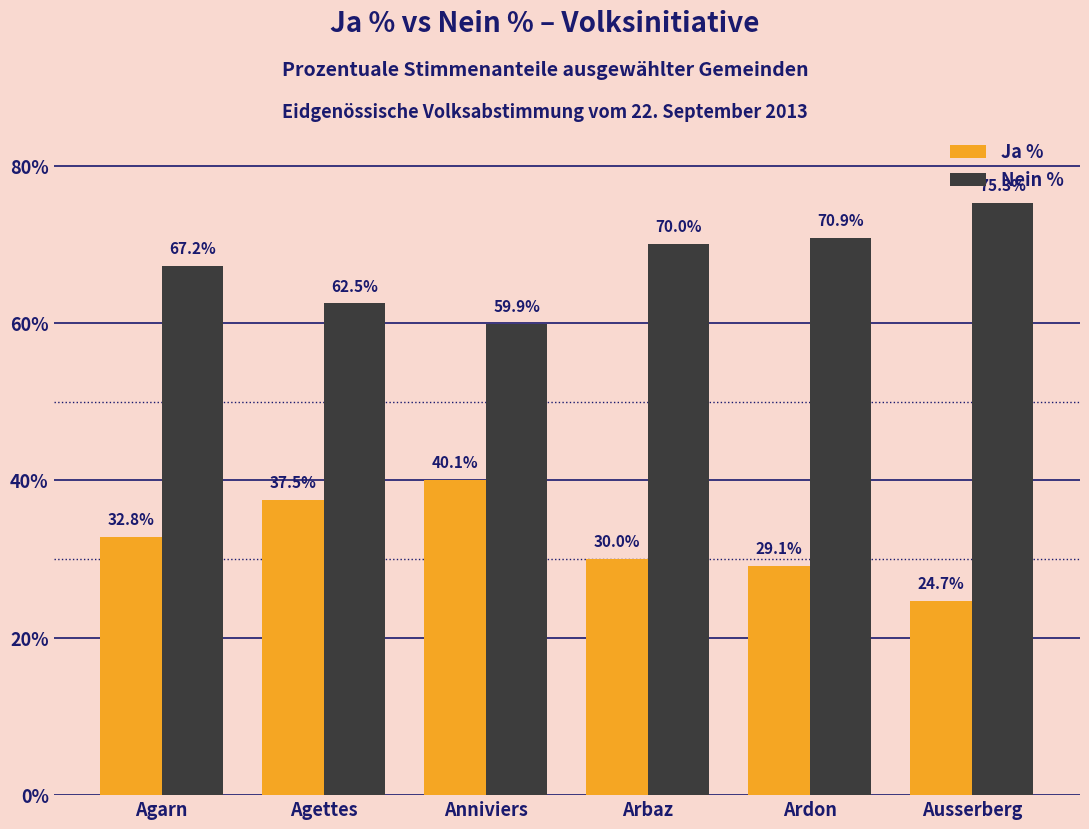

How many data points in Ja % are less than 32?

3